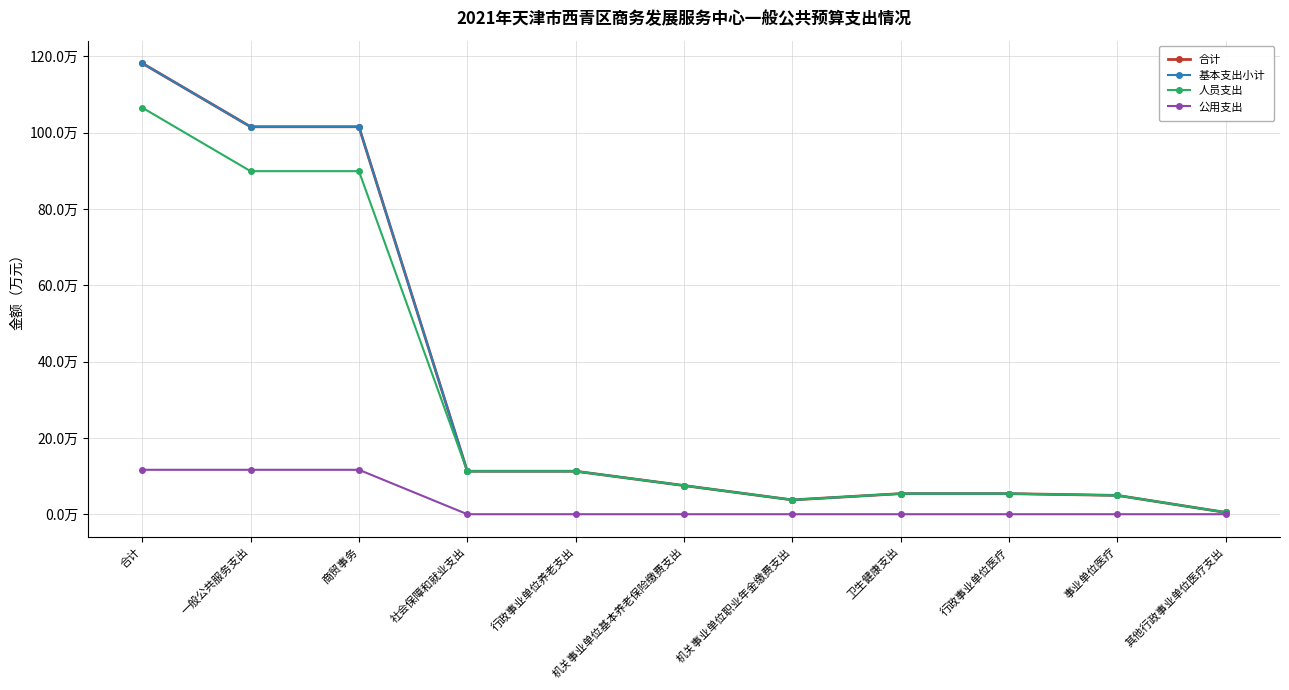

Does the chart have visible grid lines?

Yes